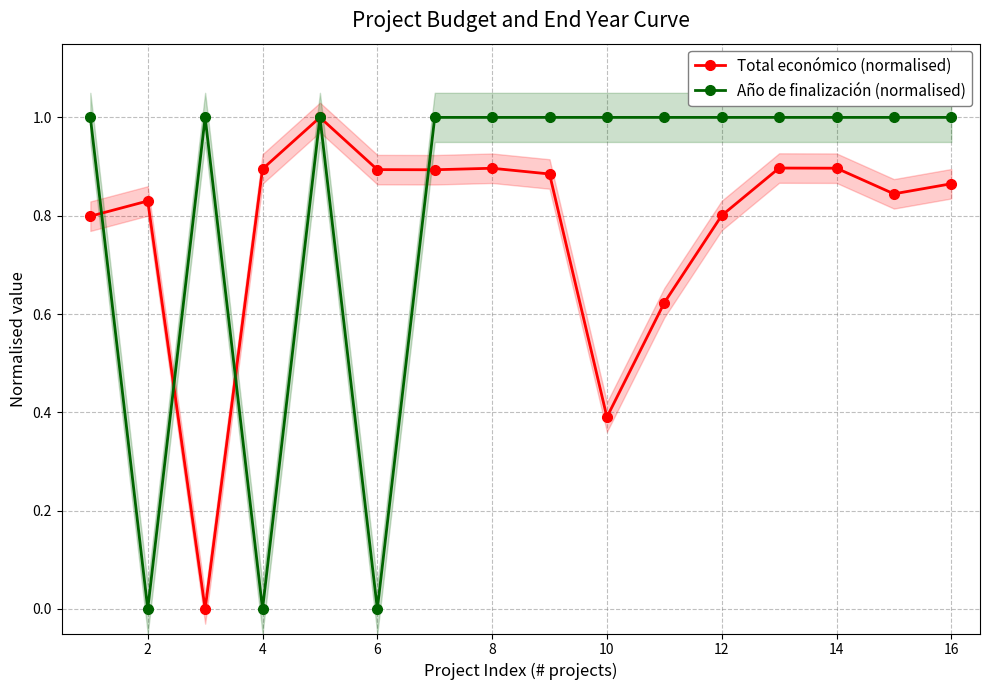

Reading left to right, what are all the values shown in this chart?

Total económico (normalised): 0.8	0.8	0.0	0.9	1.0	0.9	0.9	0.9	0.9	0.4	0.6	0.8	0.9	0.9	0.8	0.9
Año de finalización (normalised): 1.0	0.0	1.0	0.0	1.0	0.0	1.0	1.0	1.0	1.0	1.0	1.0	1.0	1.0	1.0	1.0